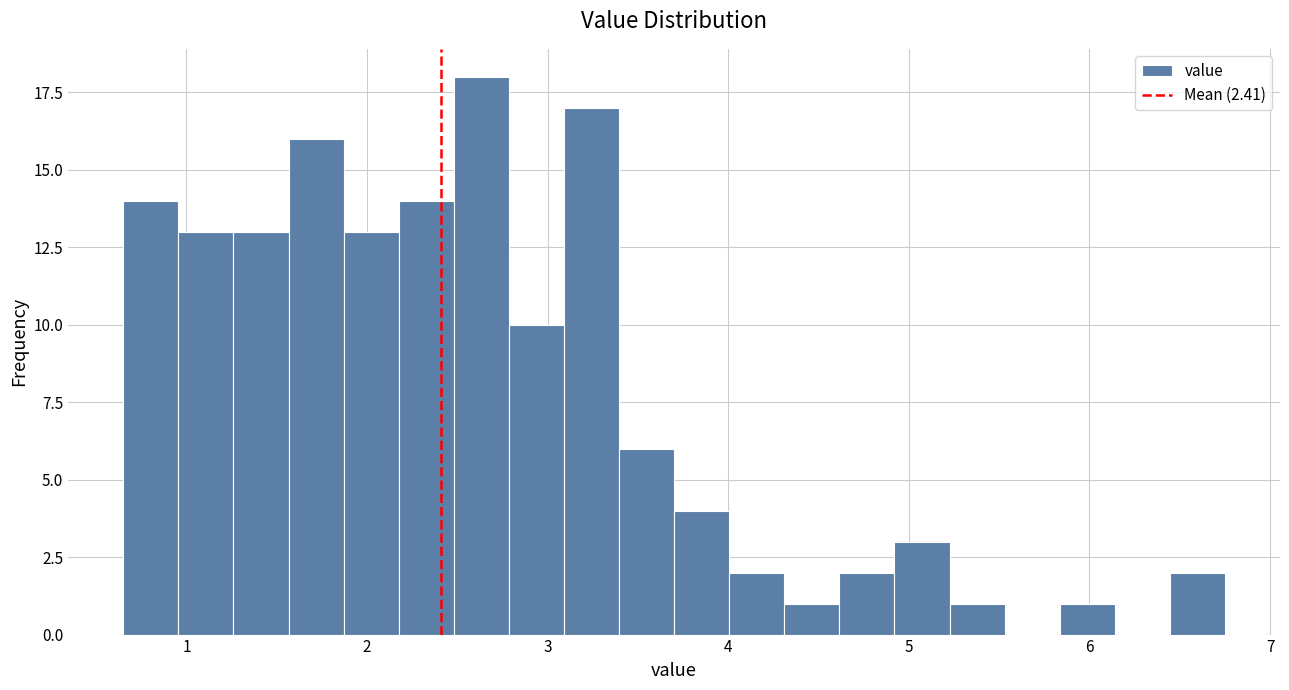

Around what value on the x-axis is the tallest bar? Give the approximate position of its centre, as read against the axis.

2.6